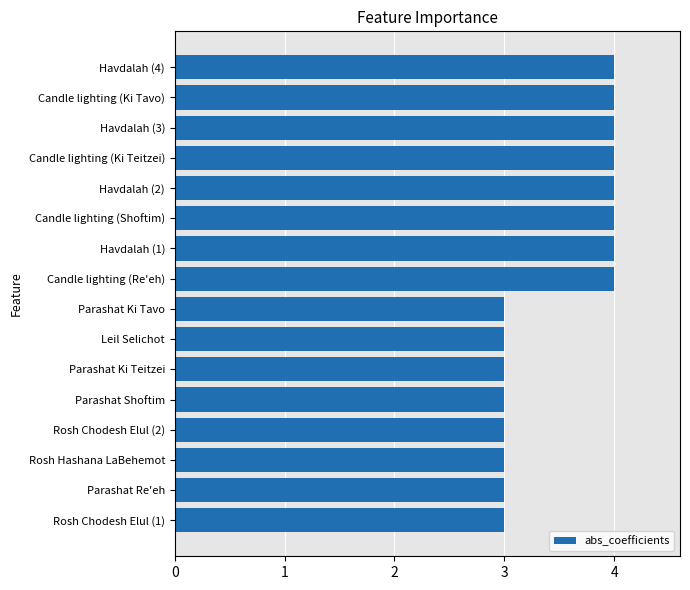

What is the average value?

4